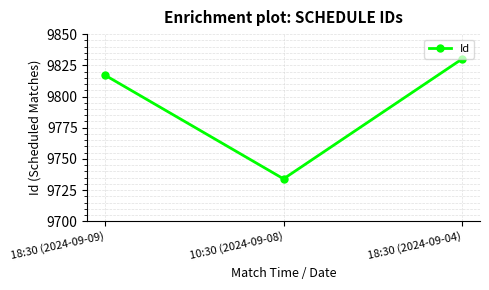

Reading left to right, what are all the values shown in this chart?

9817	9734	9830